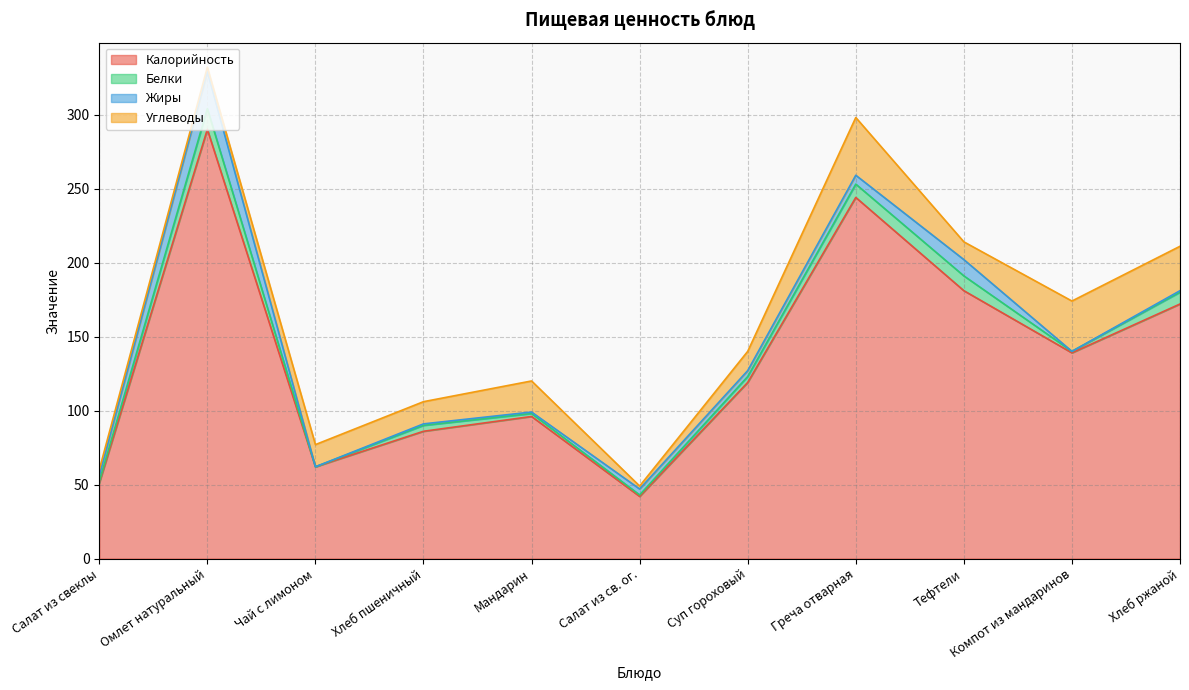

Which series has the largest range (max minus min)?

Калорийность